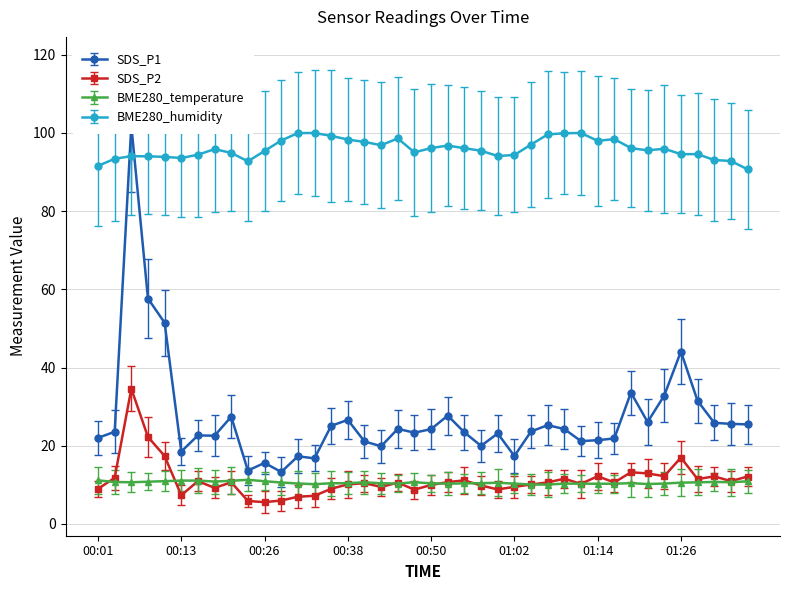

True or false: BME280_temperature and BME280_humidity intersect in this chart.

False